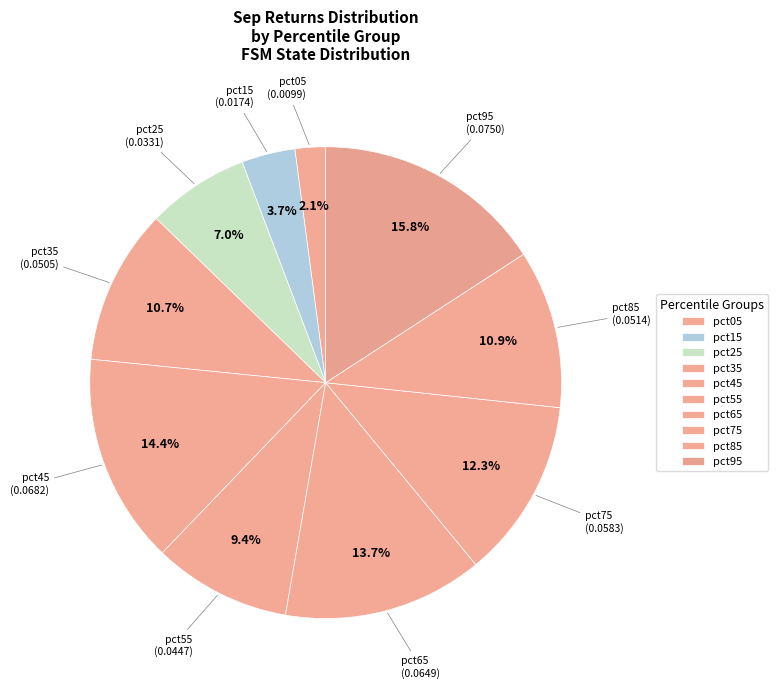

What percentage is the pct65 slice, to the nearest percent?

14%